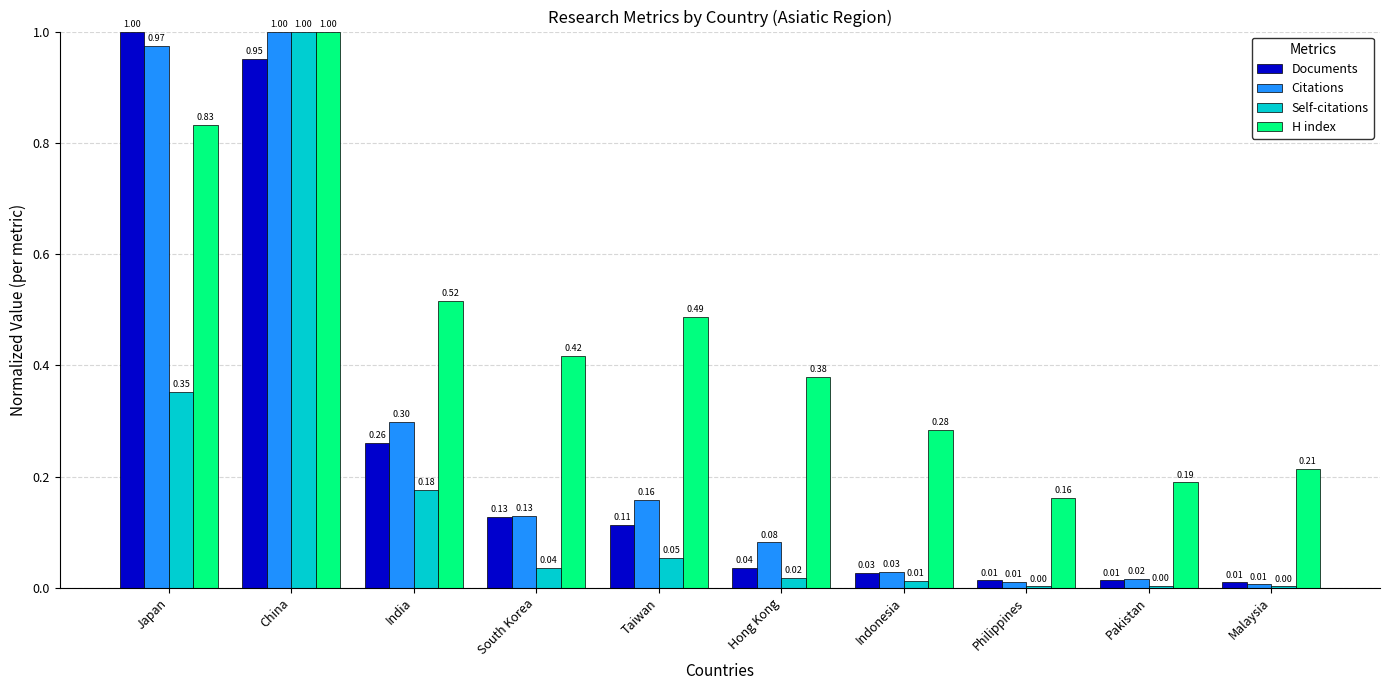

What is the total value across all series at India?

1.3